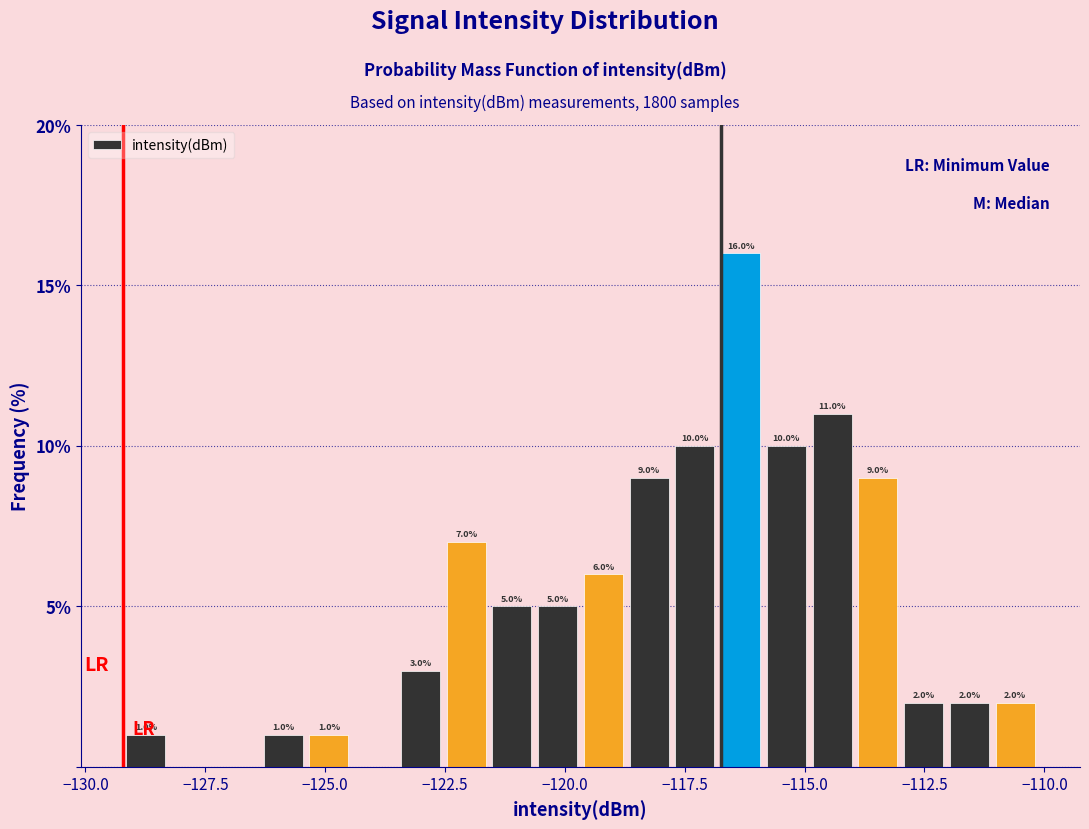

Around what value on the x-axis is the tallest bar? Give the approximate position of its centre, as read against the axis.

-116.5